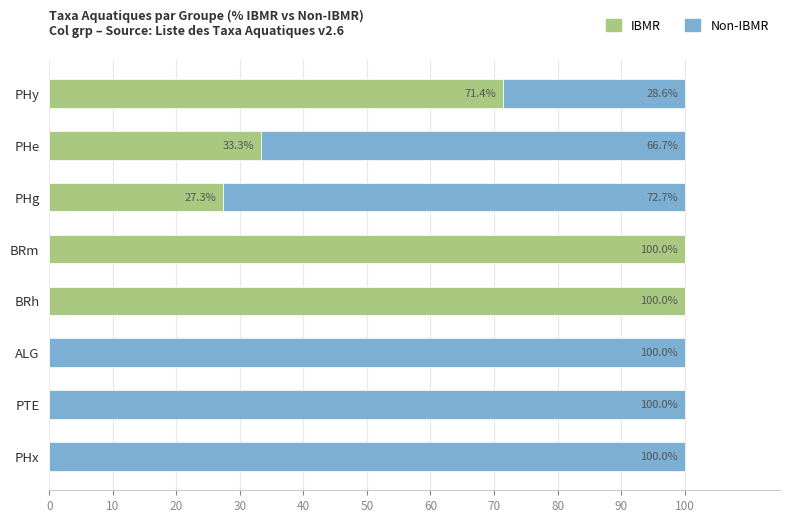

The IBMR series shows 60.9 at BRm. True or false?

False